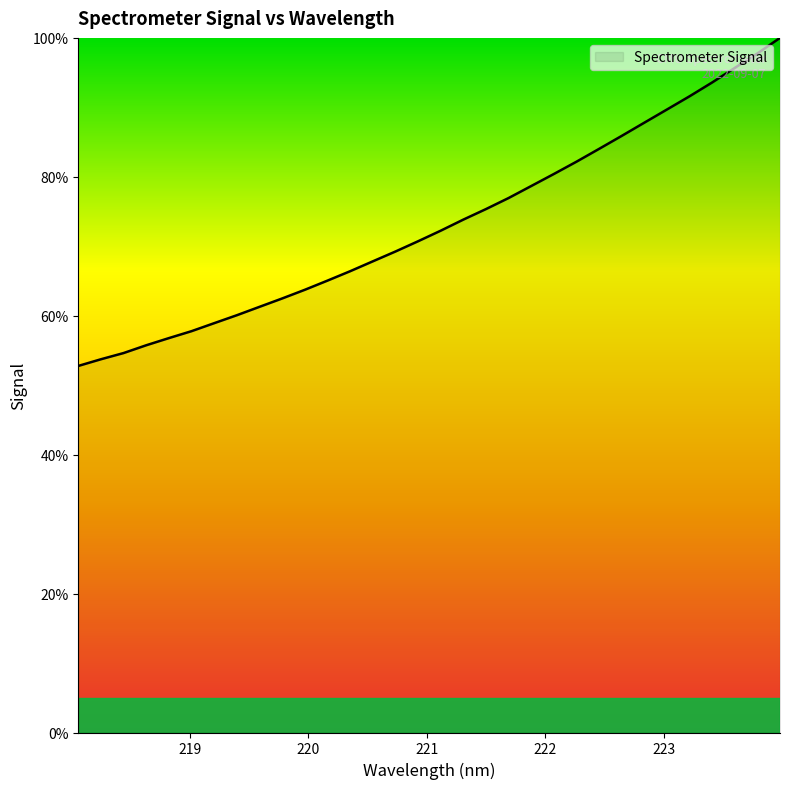

How many lines are shown in the chart?

1